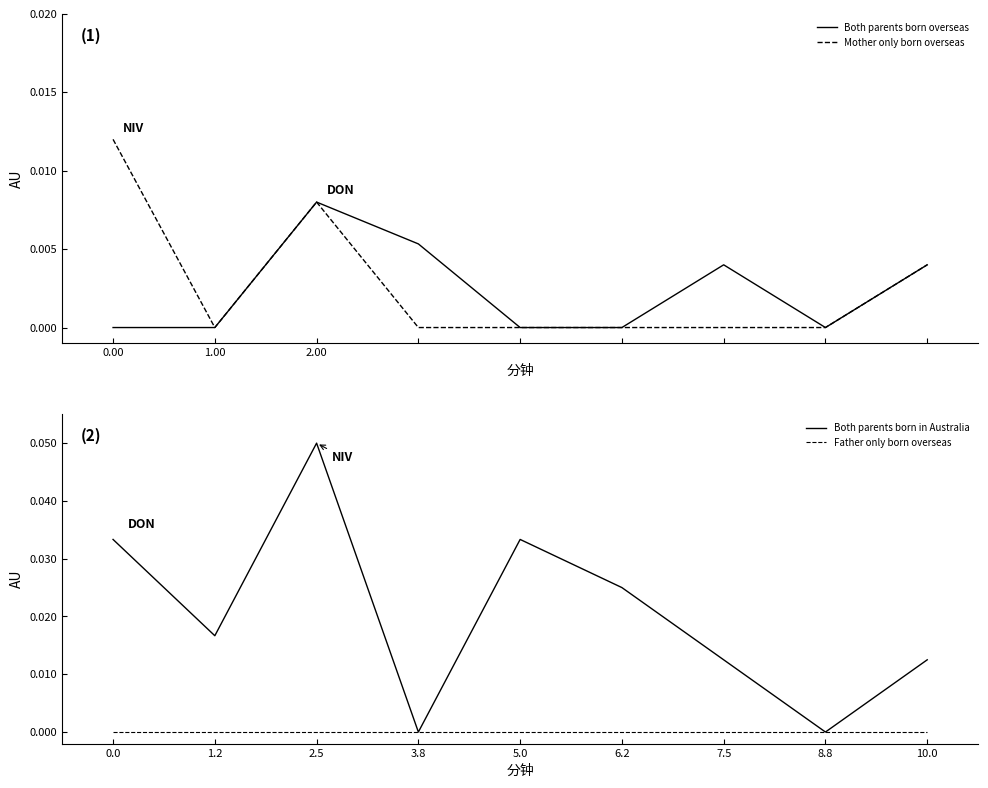

True or false: Mother only born overseas and Both parents born in Australia cross at least once.

False